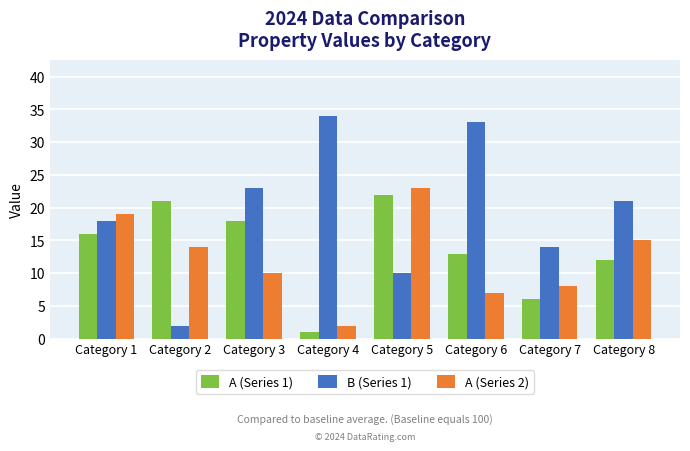

Which series changed the most between Category 6 and Category 7?

B (Series 1)